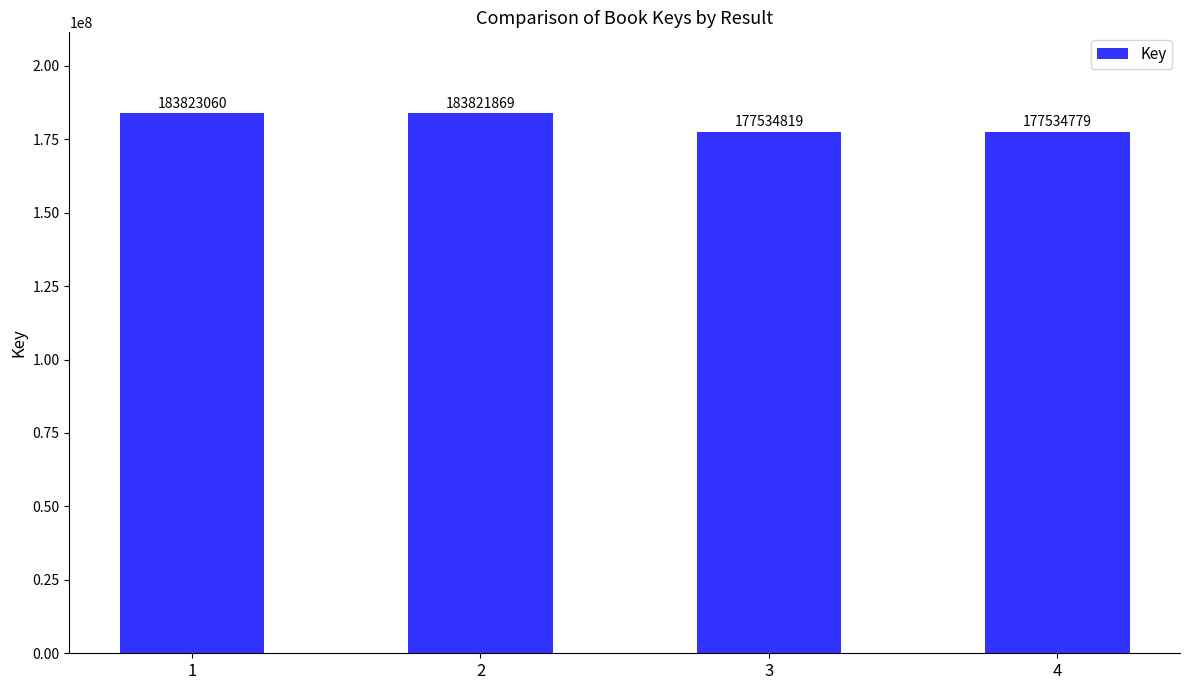

How many bars are there in total?

4